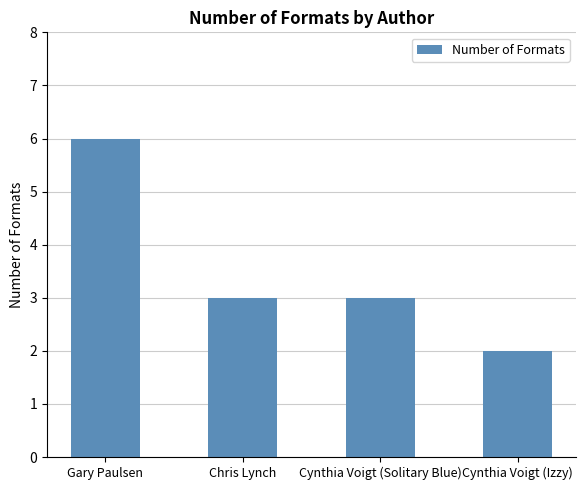

Reading left to right, list all the values displayed in this chart.

Gary Paulsen=6	Chris Lynch=3	Cynthia Voigt (Solitary Blue)=3	Cynthia Voigt (Izzy)=2